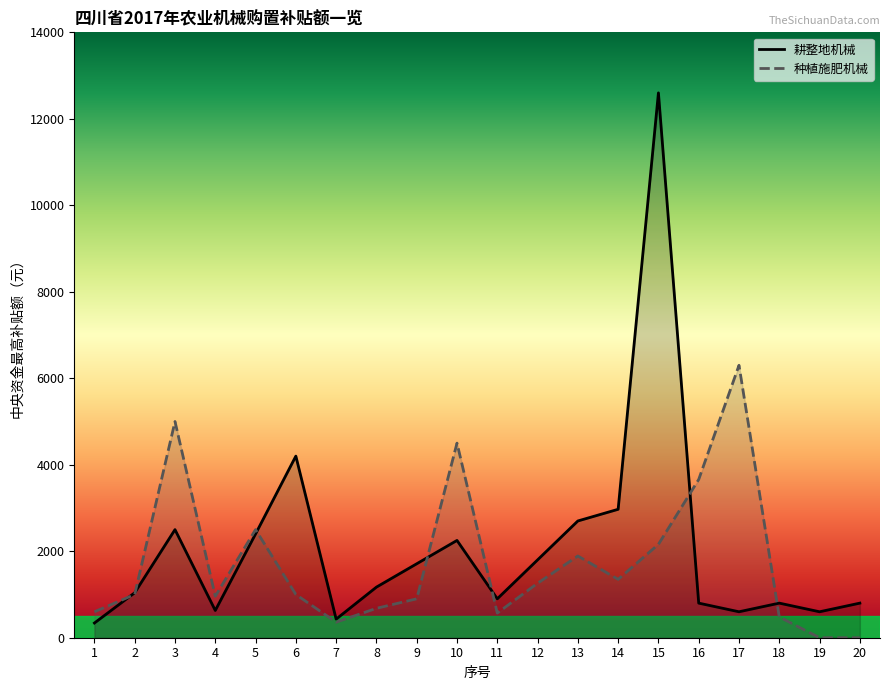

Between which two adjacent categories do 耕整地机械 and 种植施肥机械 first intersect?

1 and 2